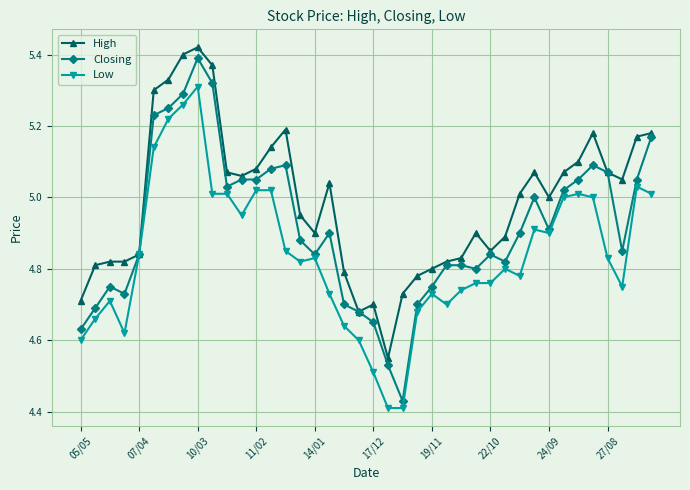

Which series has the largest total across all categories?

High